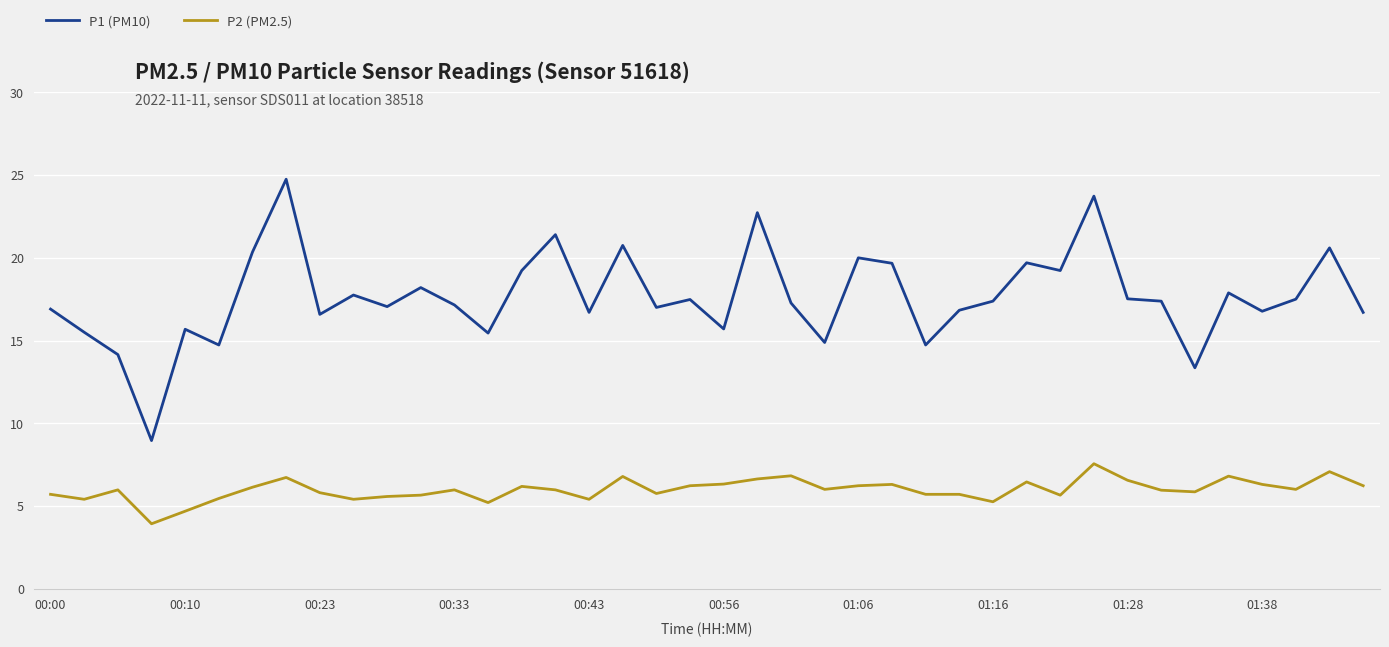

List the series in order of their peak value, lowest first.

P2 (PM2.5), P1 (PM10)